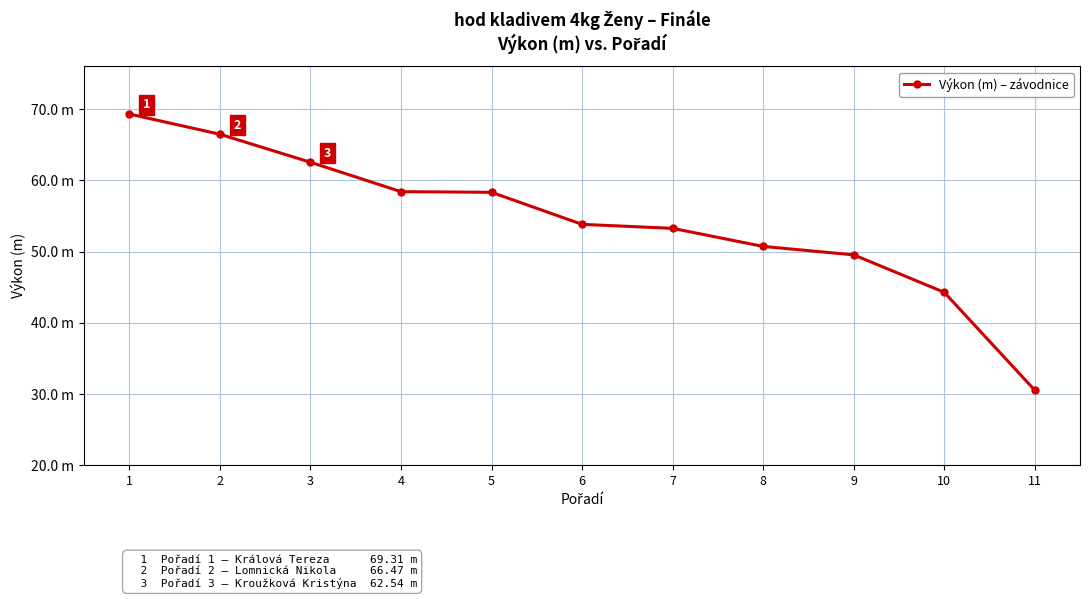

Is this an area chart (filled region under the line)?

No